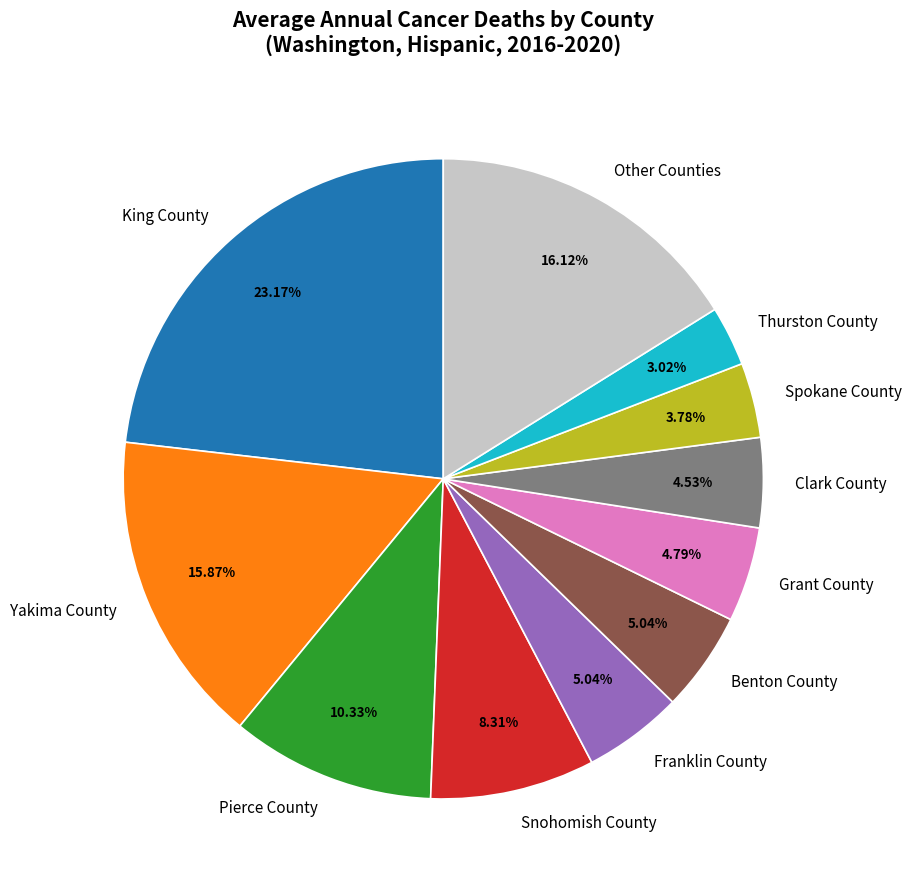

Which has a higher value, Pierce County or Snohomish County?

Pierce County